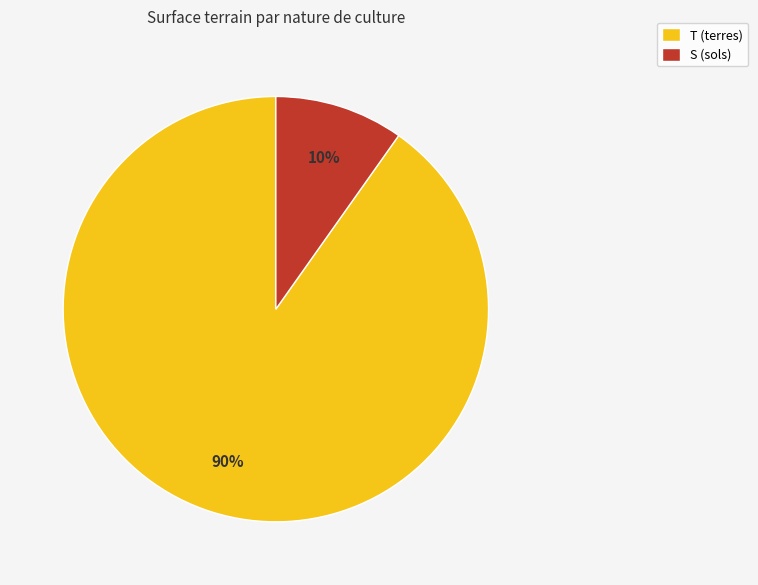

To the nearest percent, what is the difference between the T (terres) and S (sols) slice percentages?

80%